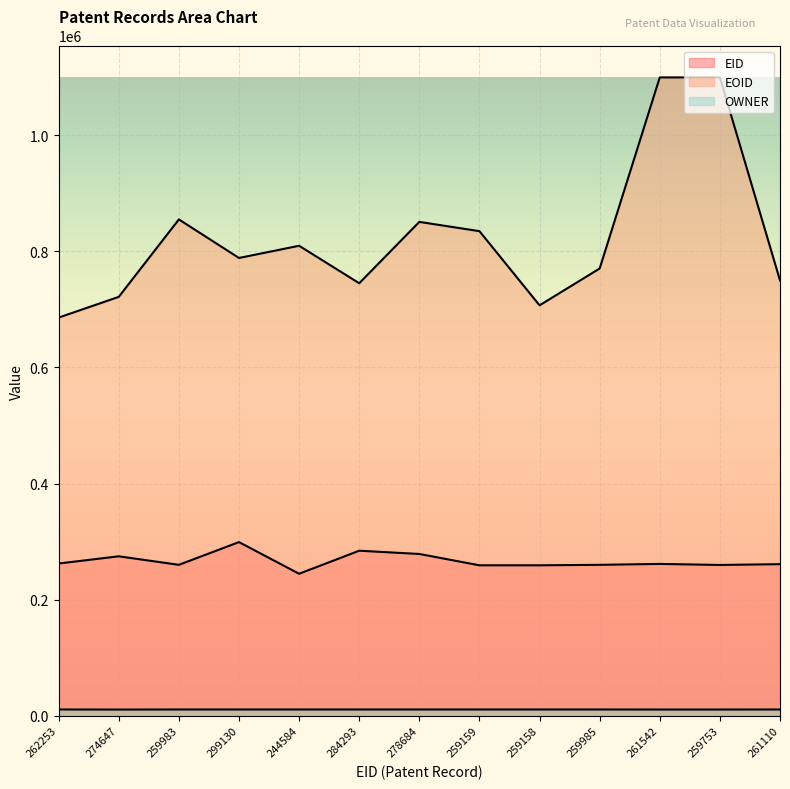

True or false: EOID and EID intersect in this chart.

False